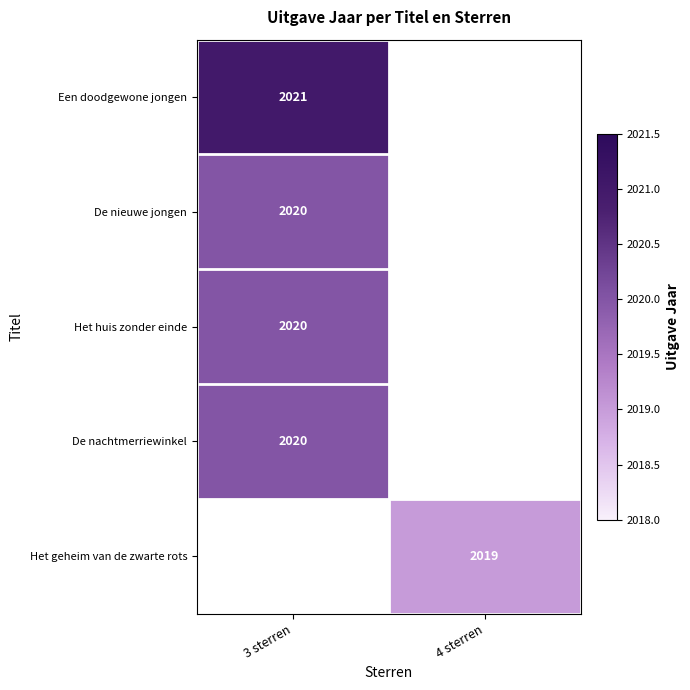

Is the value of Een doodgewone jongen at 3 sterren greater than the value of Het huis zonder einde at 3 sterren?

Yes